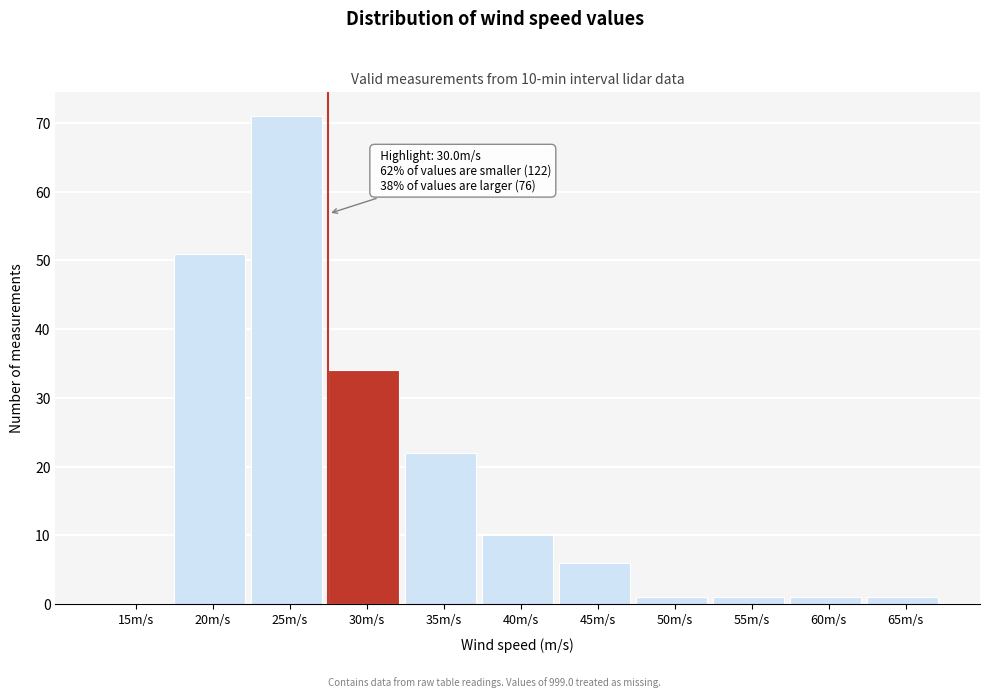

Reading left to right, list all the values displayed in this chart.

15m/s=0	20m/s=51	25m/s=71	30m/s=34	35m/s=22	40m/s=10	45m/s=6	50m/s=1	55m/s=1	60m/s=1	65m/s=1